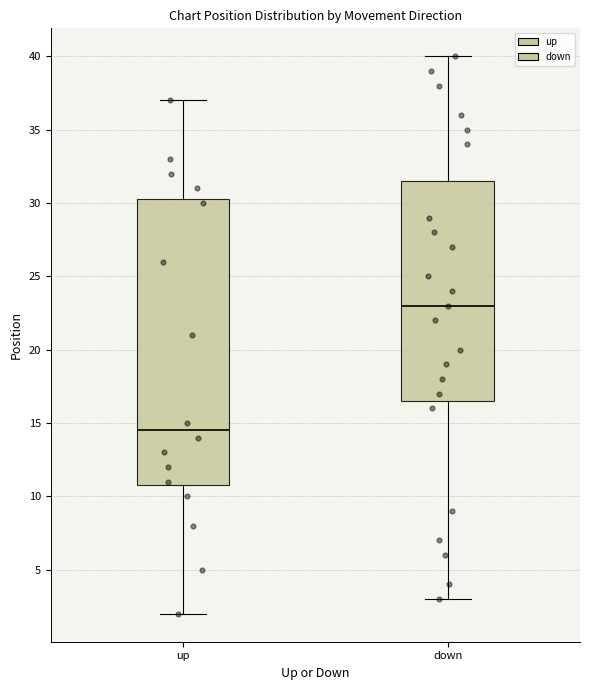

Which box's median line is the lowest?

up